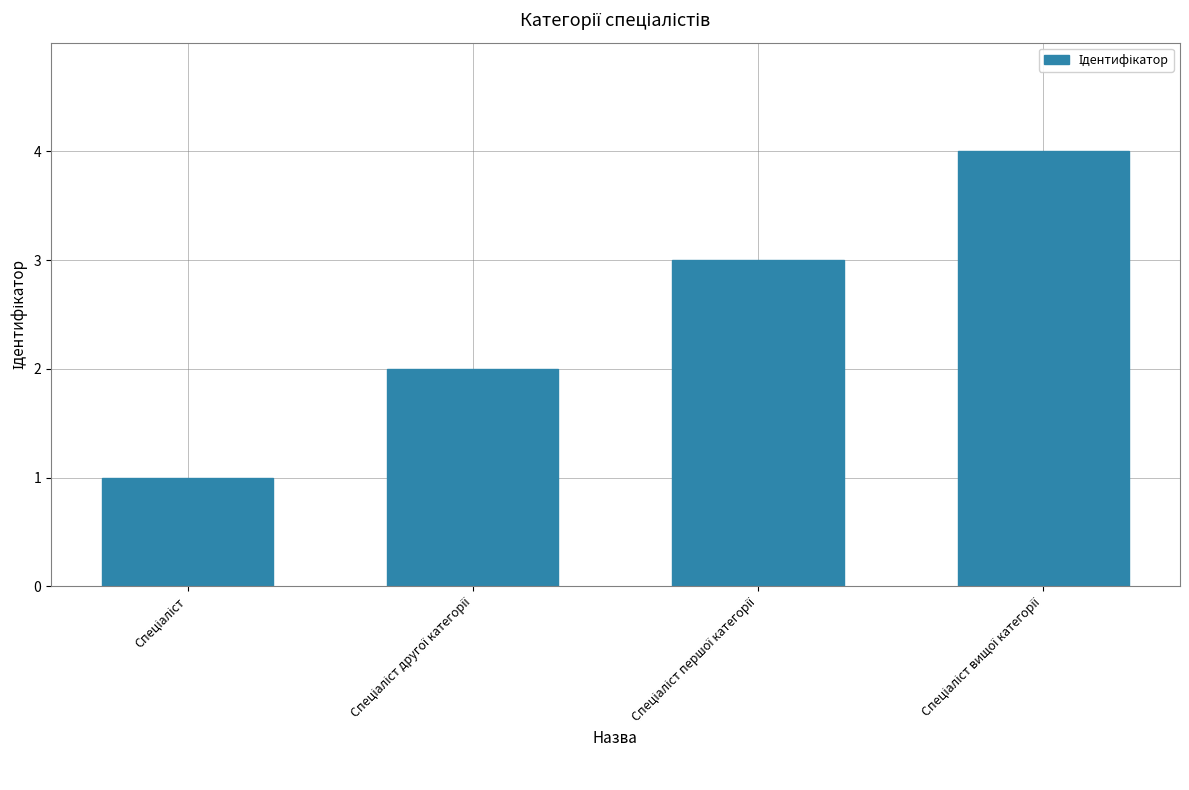

What is the difference between the maximum and second lowest values?

2